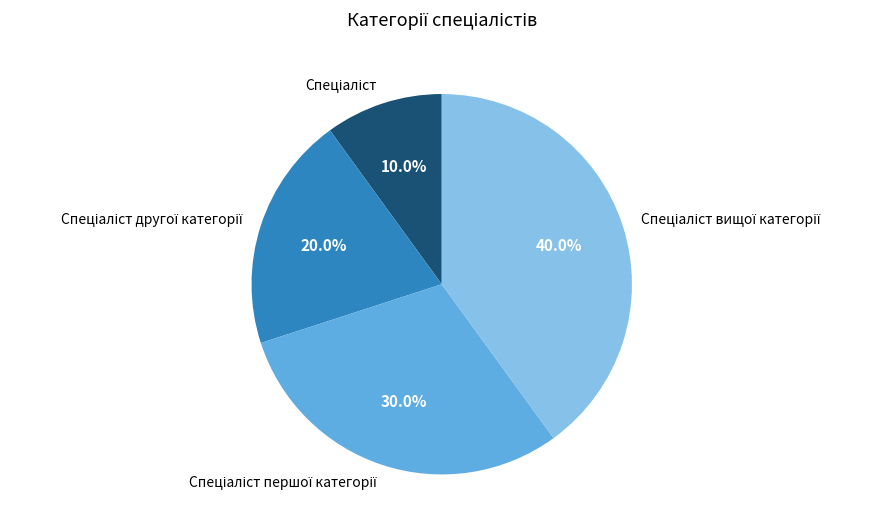

Is there any slice that represents more than half of the pie?

No